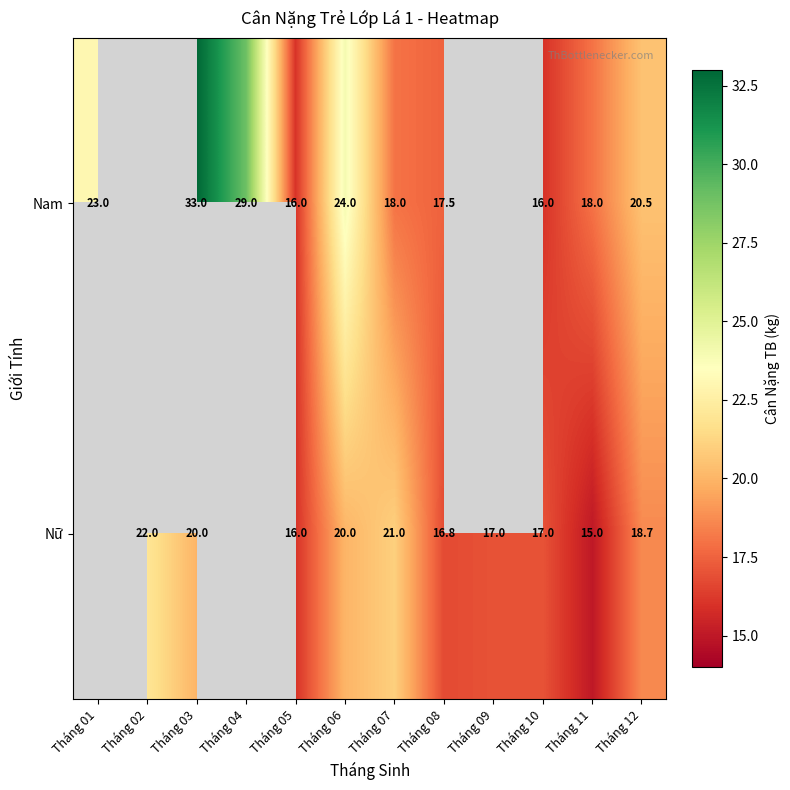

What is the difference between the highest and lowest values at Tháng 06?

4.0